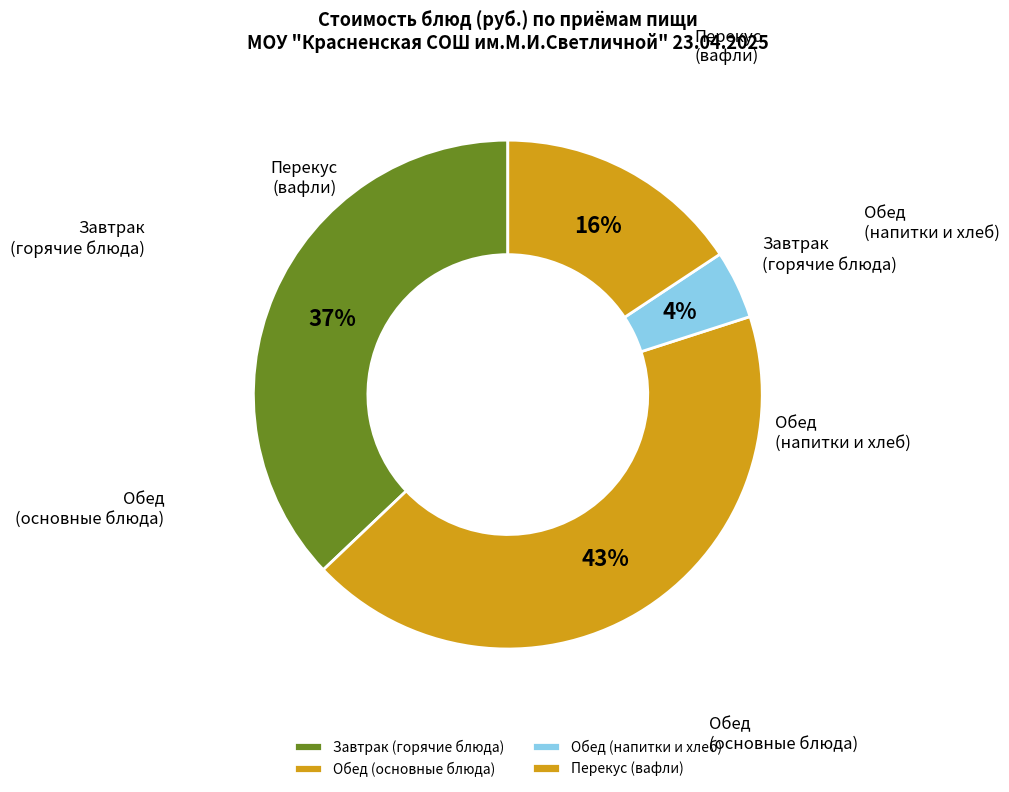

To the nearest percent, what is the difference between the Завтрак (горячие блюда) and Обед (основные блюда) slice percentages?

6%